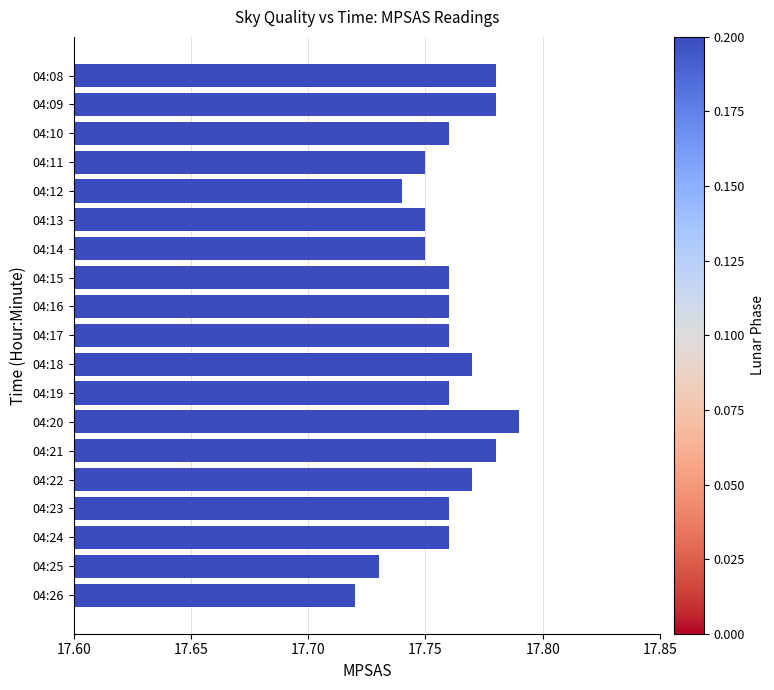

Which label corresponds to the smallest value in the chart?

04:26